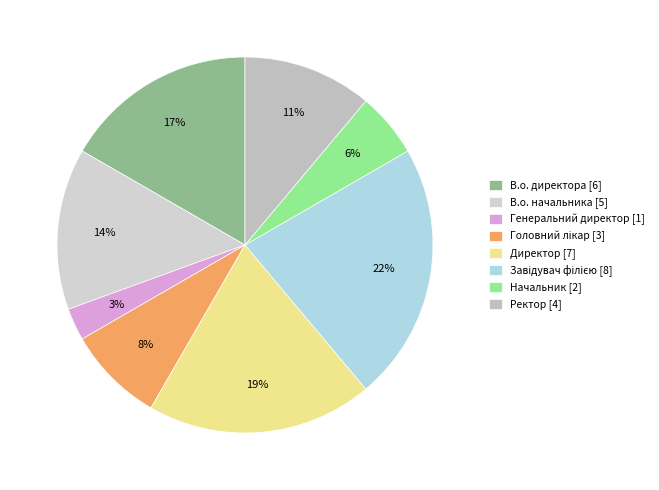

Does Ректор represent more than half of the total?

No